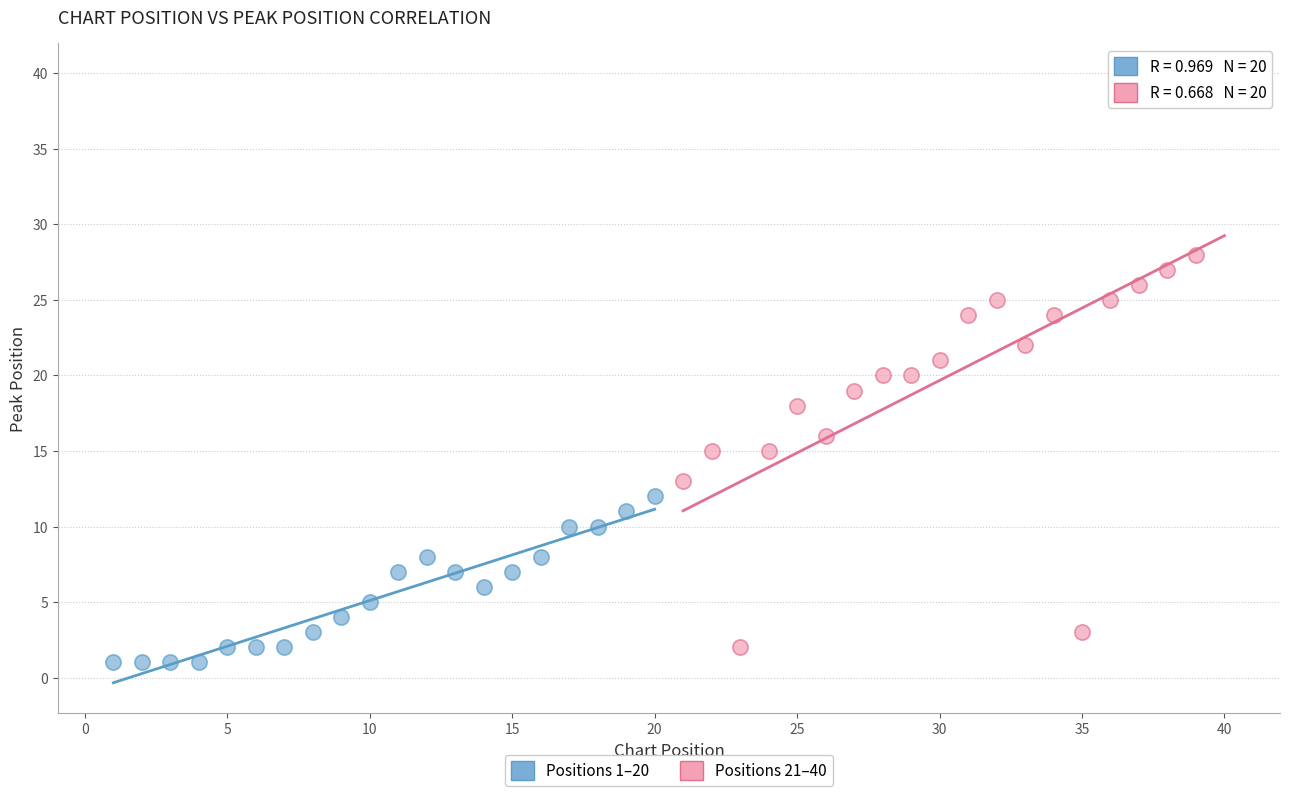

What are all the series names shown in the legend?

Positions 1–20, Positions 21–40